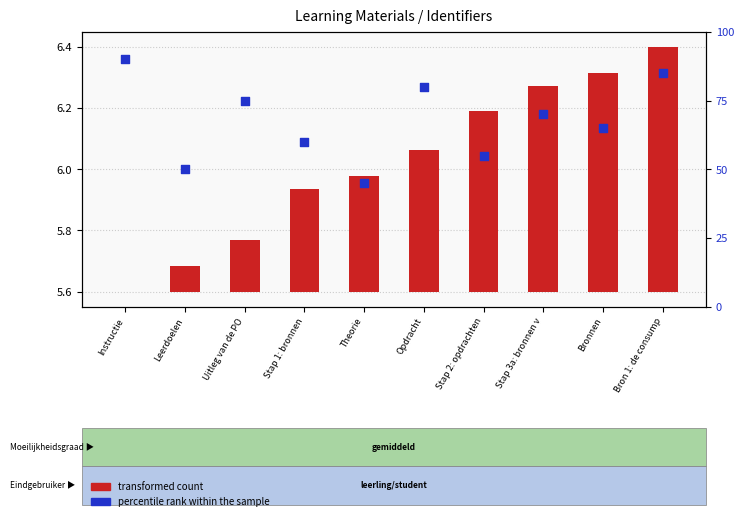

At how many categories does at least one series exceed 64?

6